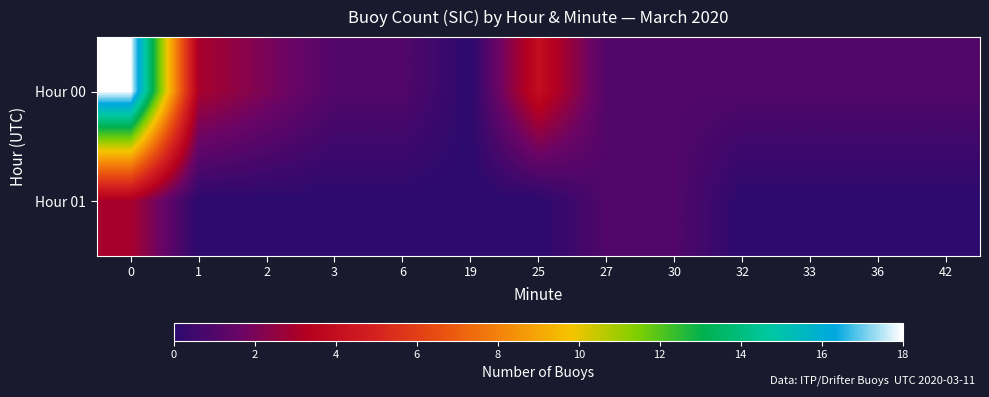

Rank the series by their average value, from lowest to highest.

Hour 01, Hour 00